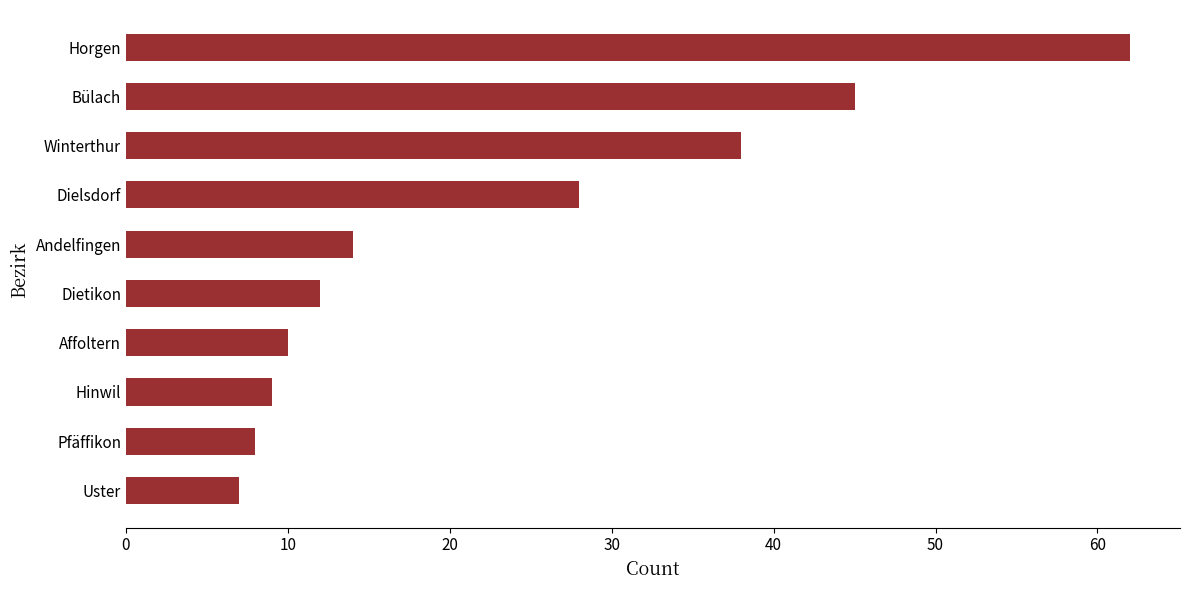

What is the maximum value shown in the chart?

62